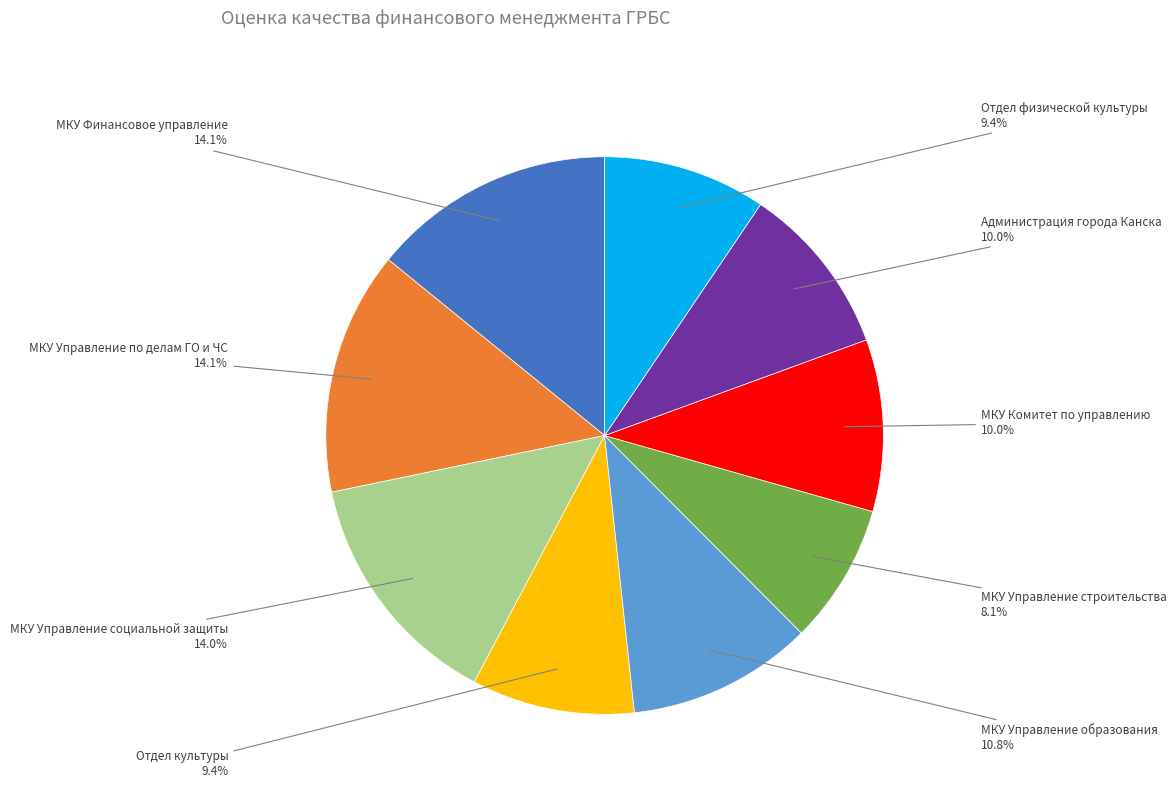

Is there a majority slice in this chart?

No